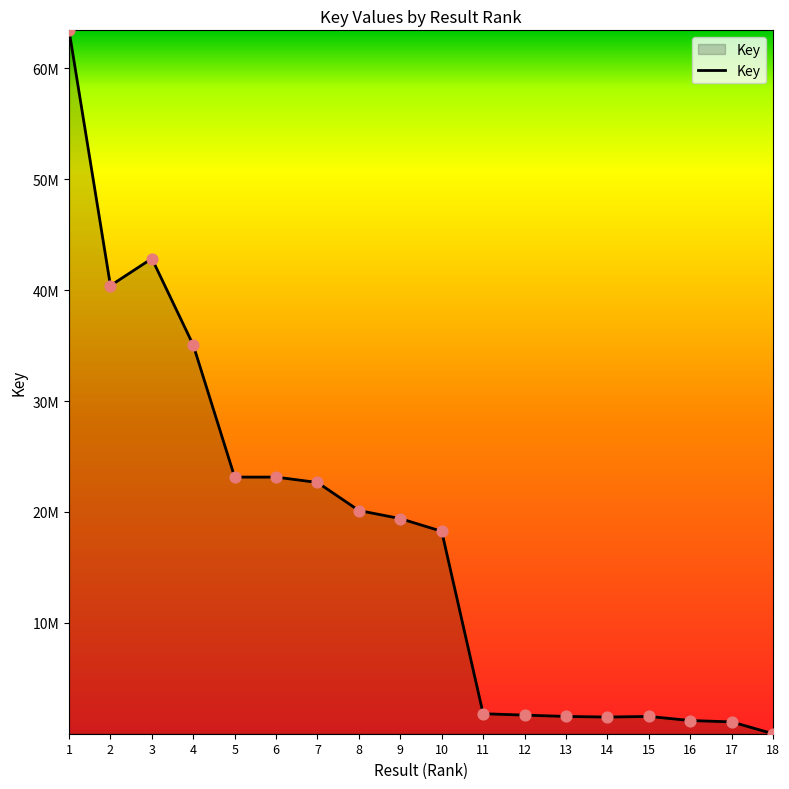

Does the chart have visible grid lines?

No